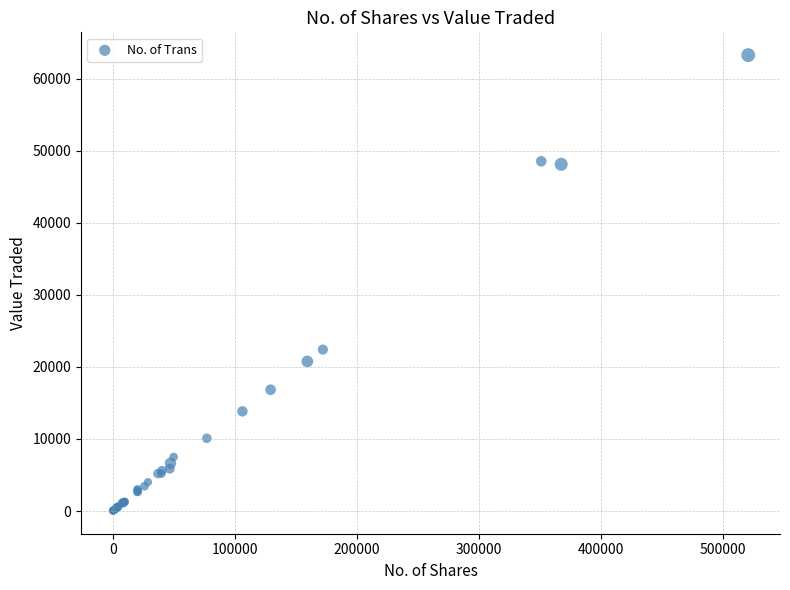

What Y value in the scatter plot is closest to 31636?

22405